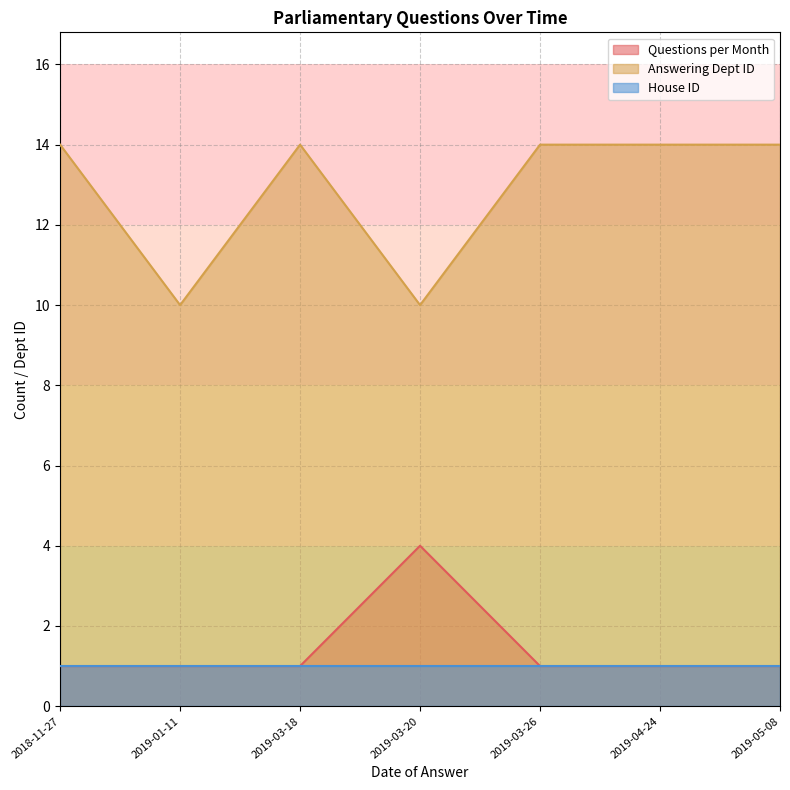

What is the label of the 3rd point from the right?

2019-03-26